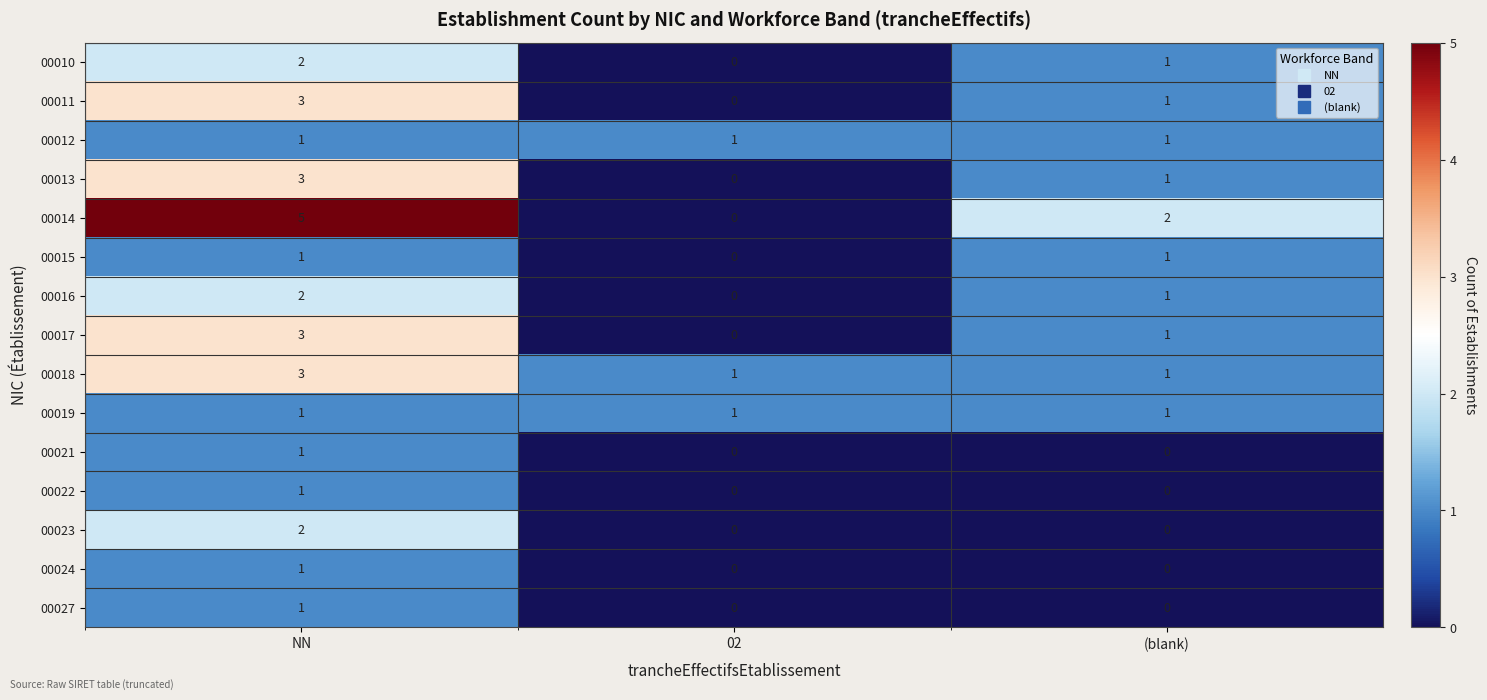

What is the total value across all series at 02?

3